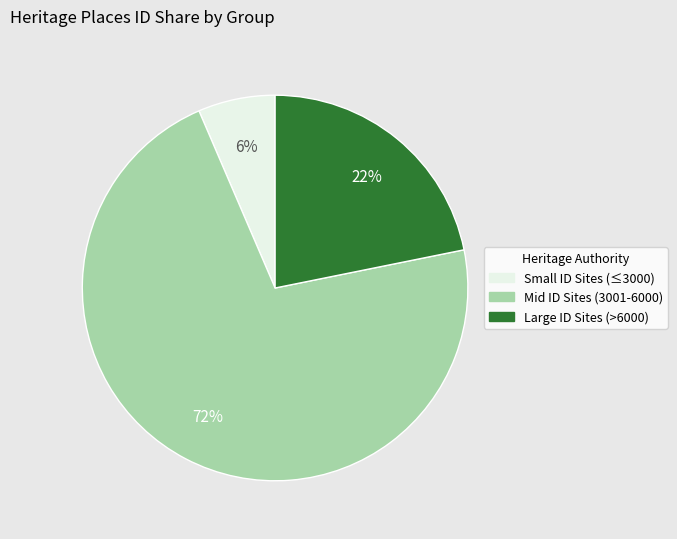

Is there a majority slice in this chart?

Yes